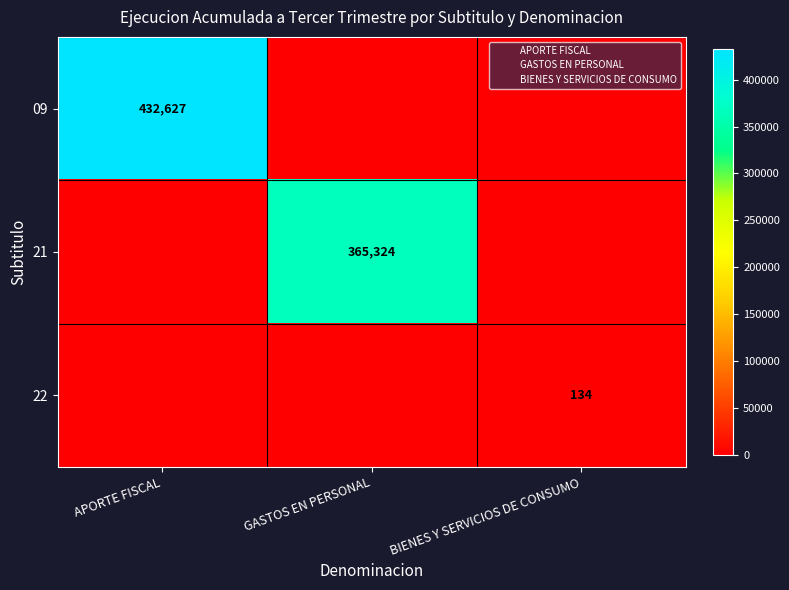

Count the 09 values in the range 0 to 432627.

3